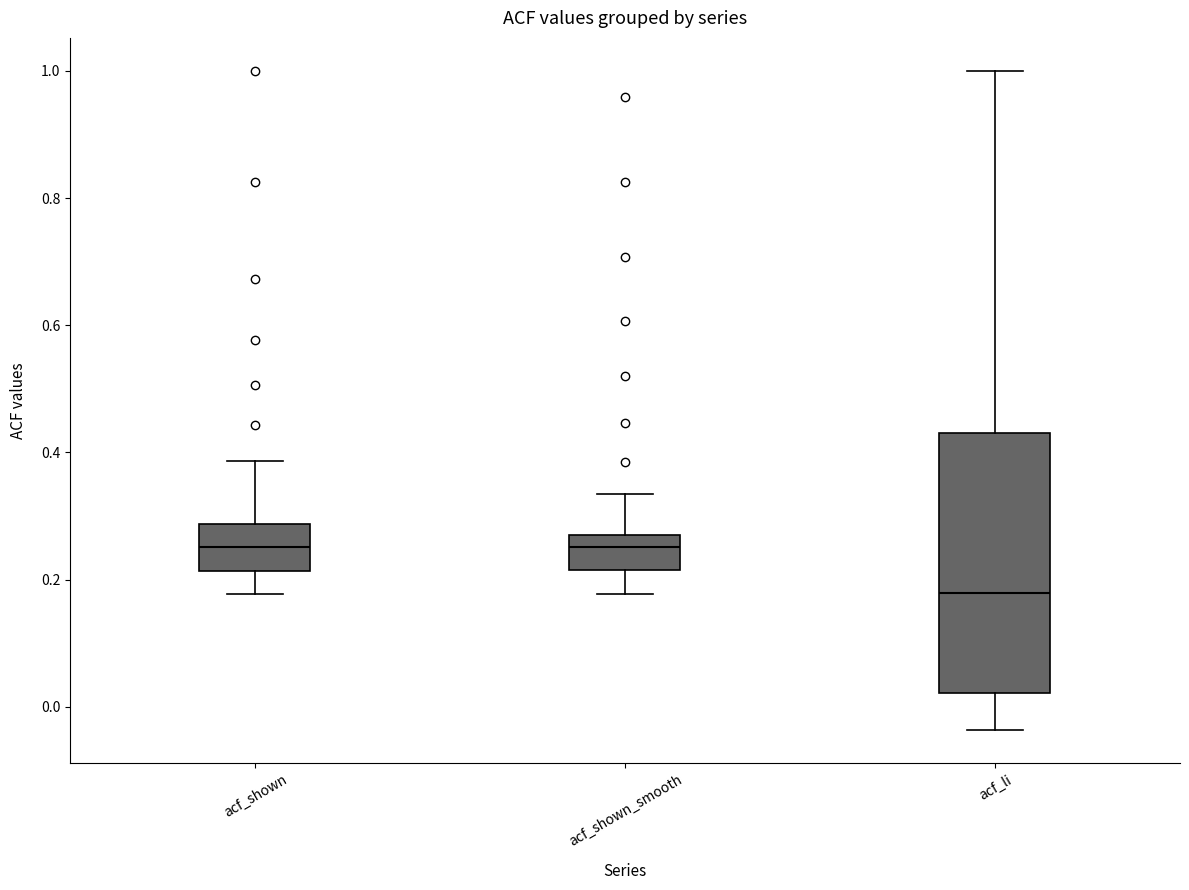

Reading left to right, read every box against the y-axis: the position of its median line, the range the box covers, and the ends of its whiskers. The values are not printed on the chart, so give them approximately, as read against the axis.

acf_shown: median 0.26, box 0.22 to 0.28, whiskers 0.18 to 0.38
acf_shown_smooth: median 0.26, box 0.22 to 0.28, whiskers 0.18 to 0.34
acf_li: median 0.18, box 0.02 to 0.42, whiskers -0.04 to 1.00